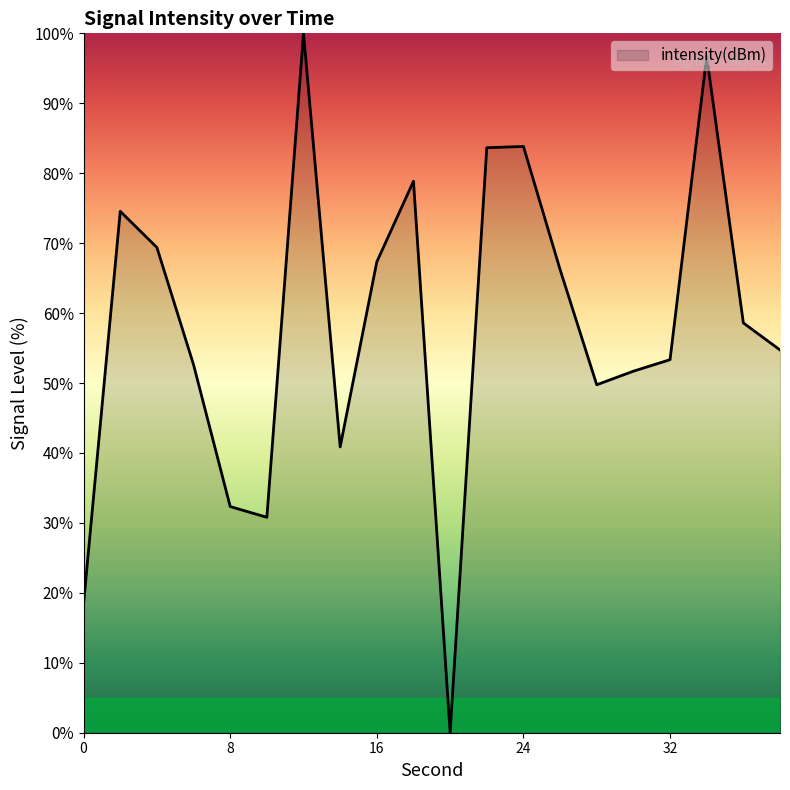

What is the maximum value shown in the chart?

100.0